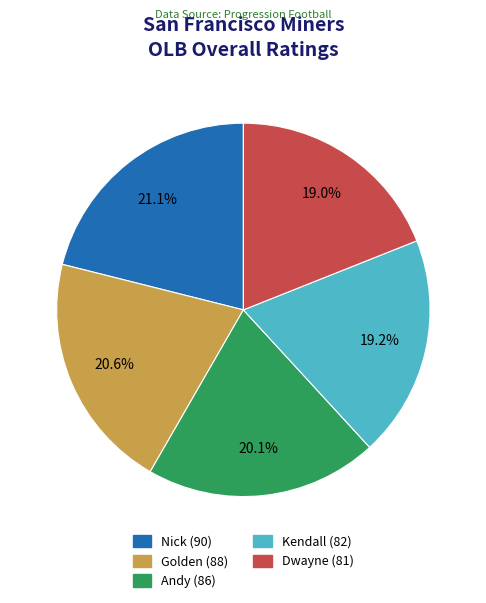

What is the ratio of the value at Golden to the value at Andy?

1.0